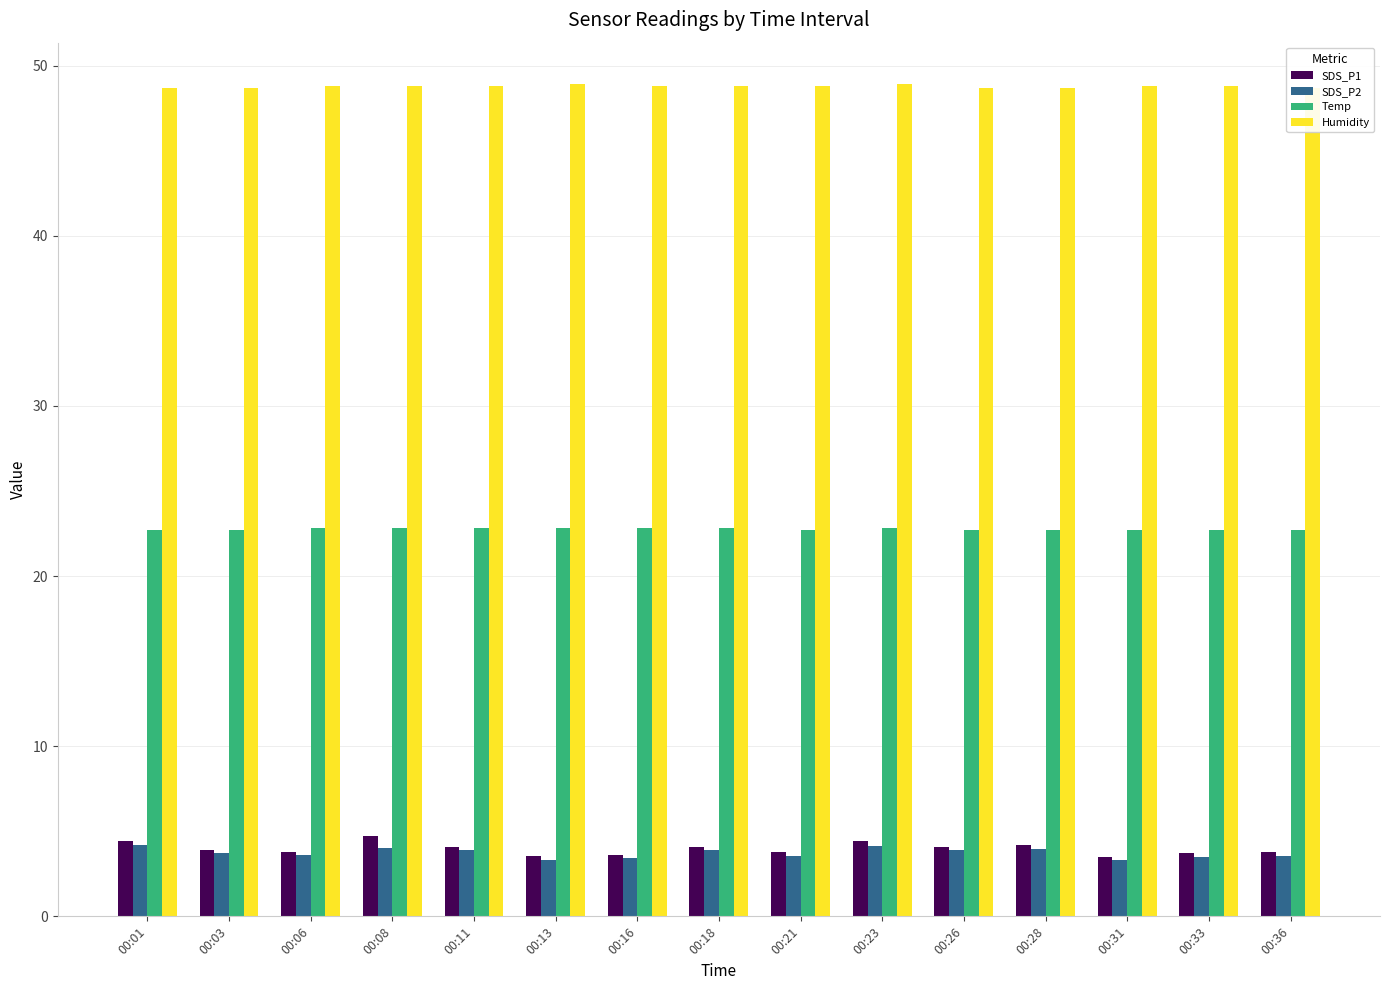

At which label is Temp closest to 22?

00:01